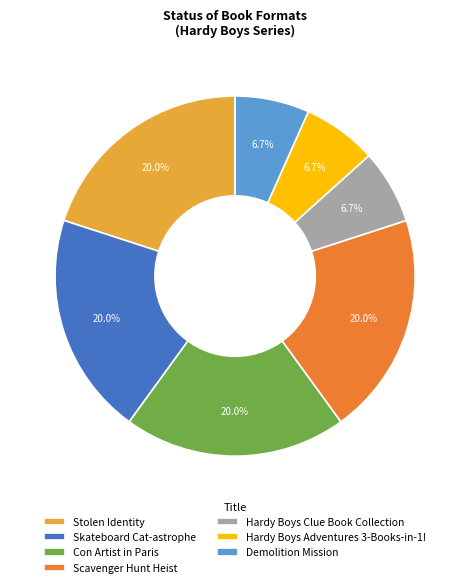

Which has a higher value, Scavenger Hunt Heist or Demolition Mission?

Scavenger Hunt Heist